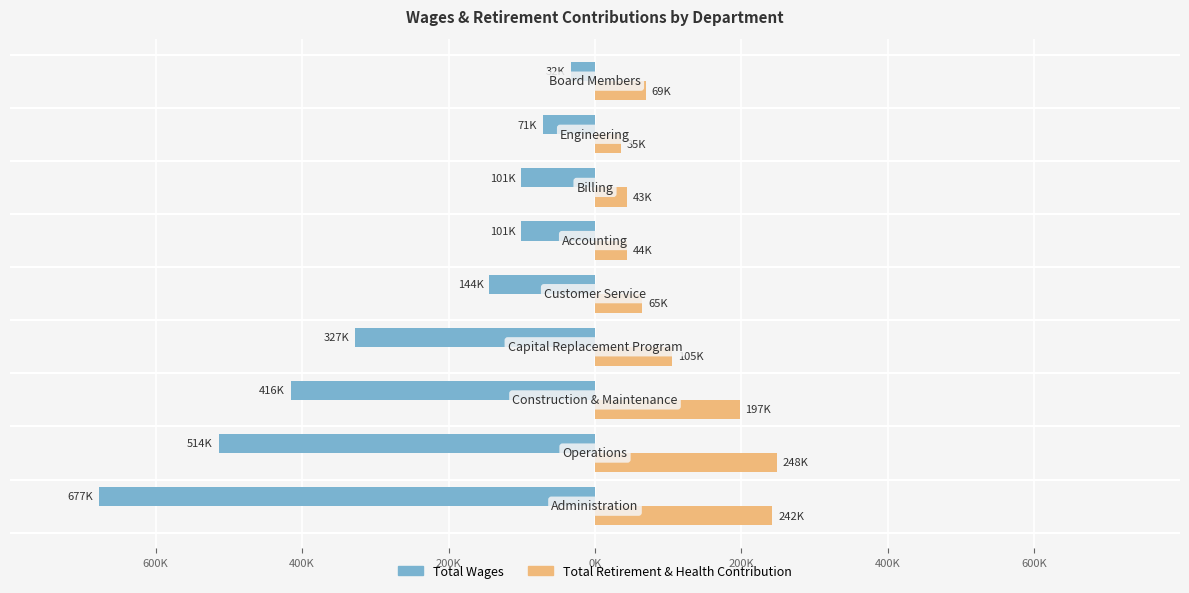

What is the sum of all Total Wages values?

-2383922